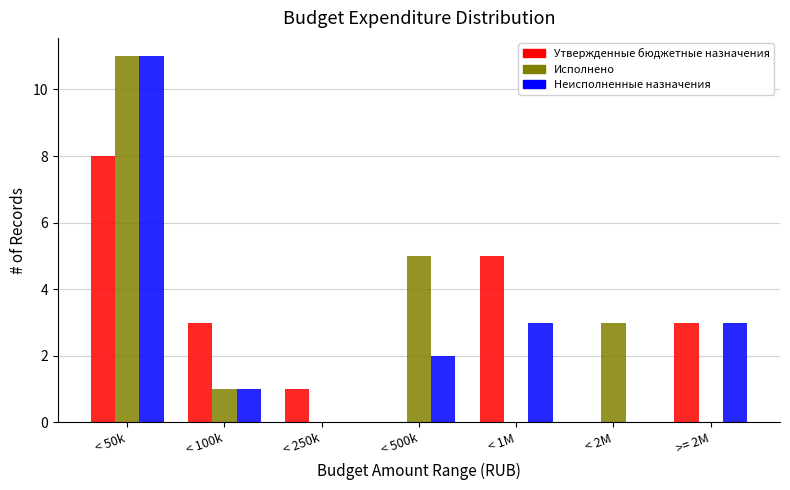

Reading left to right, extract all data points from this chart.

Утвержденные бюджетные назначения: < 50k=8	< 100k=3	< 250k=1	< 500k=0	< 1M=5	< 2M=0	>= 2M=3
Исполнено: < 50k=11	< 100k=1	< 250k=0	< 500k=5	< 1M=0	< 2M=3	>= 2M=0
Неисполненные назначения: < 50k=11	< 100k=1	< 250k=0	< 500k=2	< 1M=3	< 2M=0	>= 2M=3